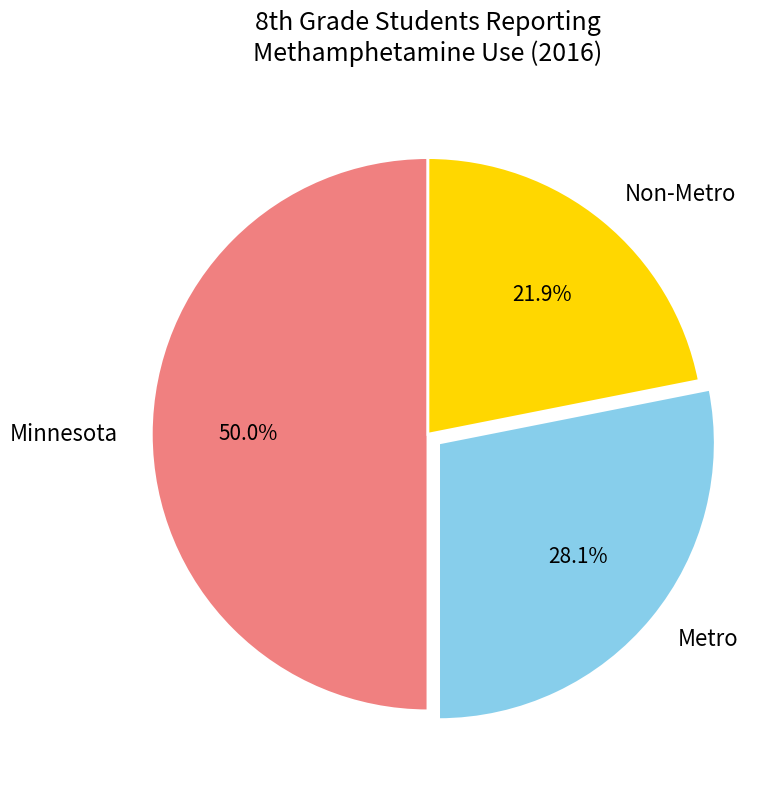

To the nearest percent, what is the difference between the Metro and Minnesota slice percentages?

22%